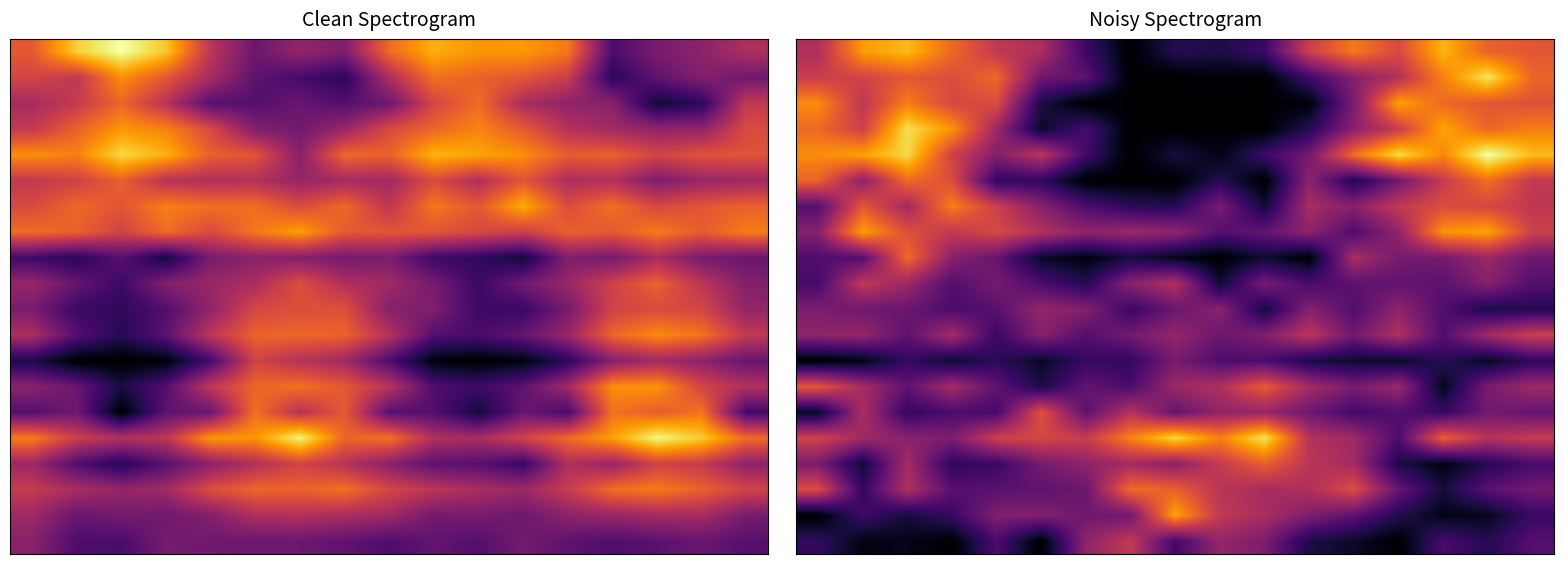

What is the maximum value shown in the chart?

13.0